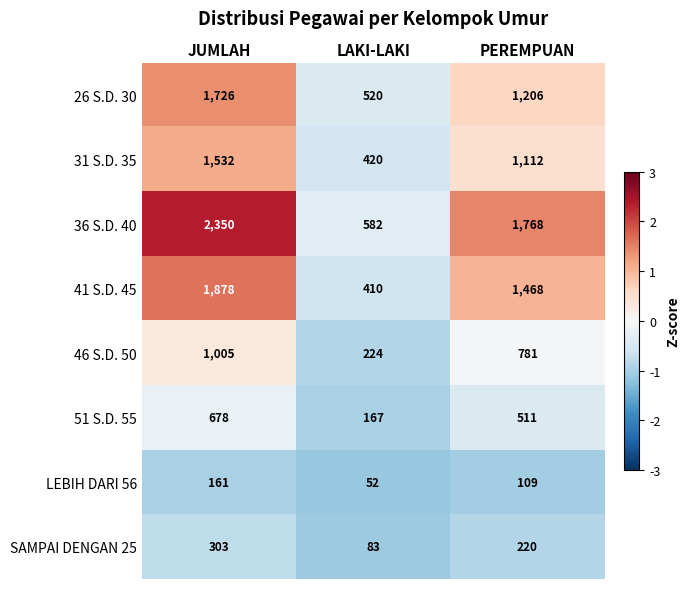

What is the difference between the 46 S.D. 50 values at LAKI-LAKI and PEREMPUAN?

557